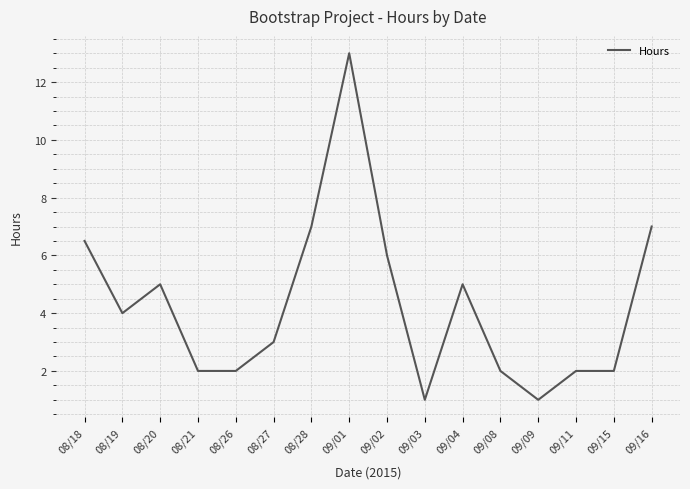

What is the maximum value shown in the chart?

13.0